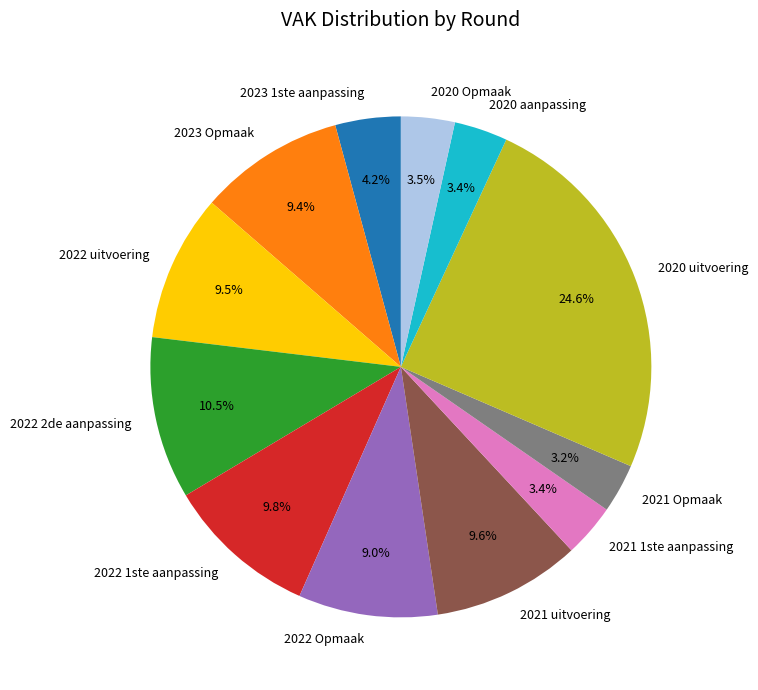

Approximately how many times larger is the value at 2021 1ste aanpassing compared to 2022 uitvoering?

0.4